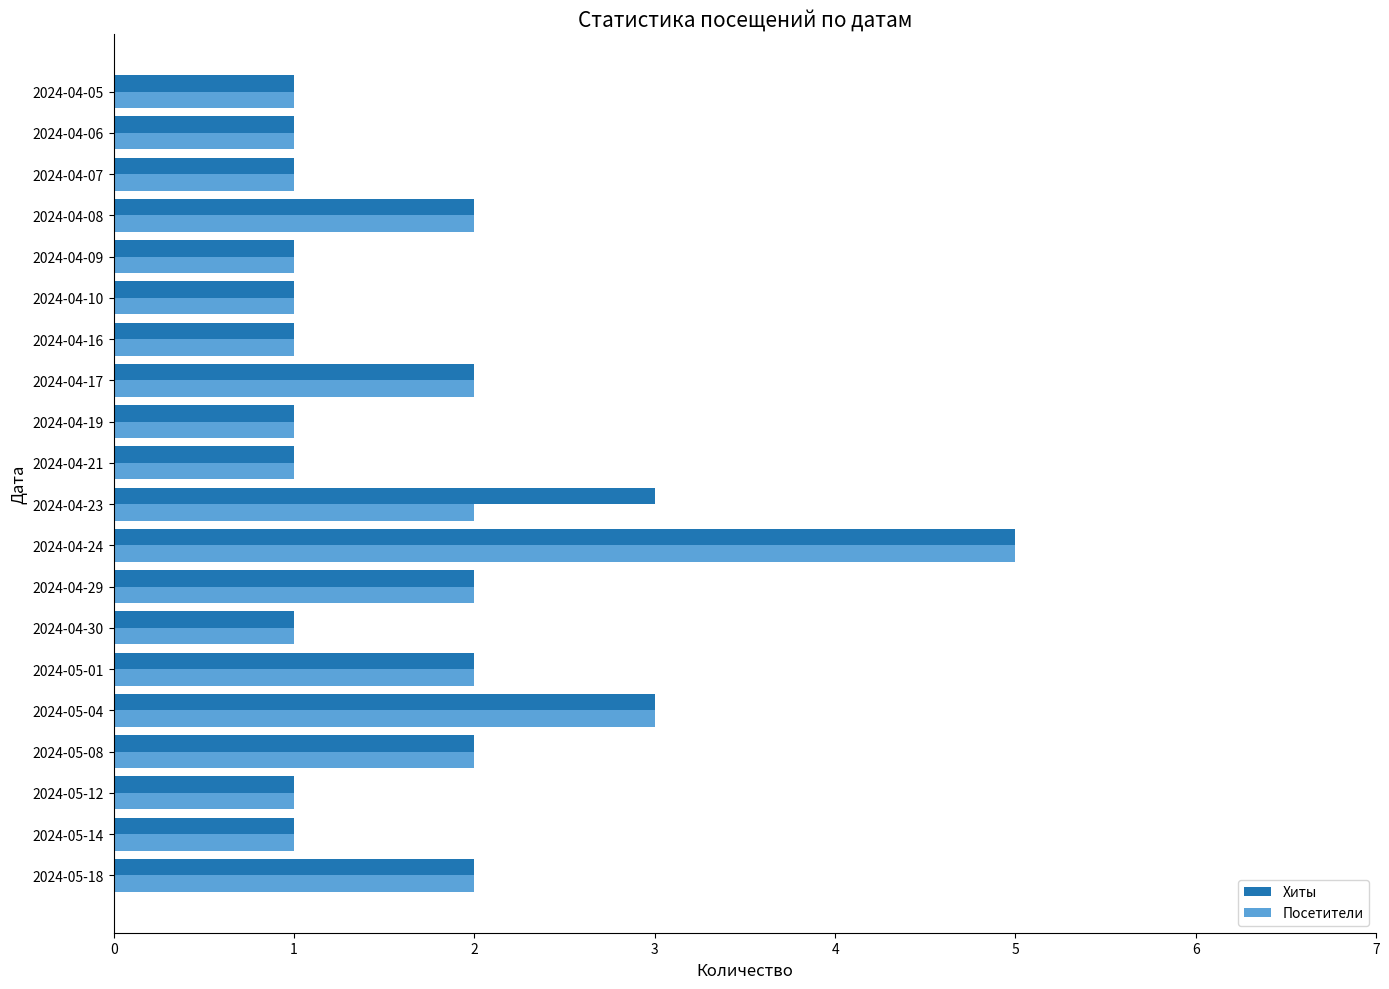

What is the greatest value displayed?

5